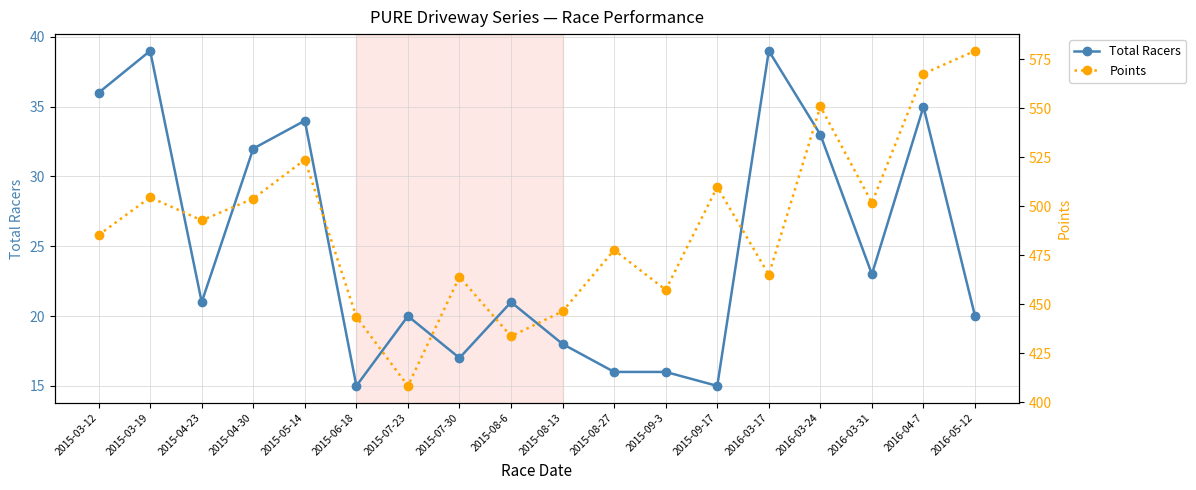

What is the value of the Total Racers point at the 2nd from the left?

39